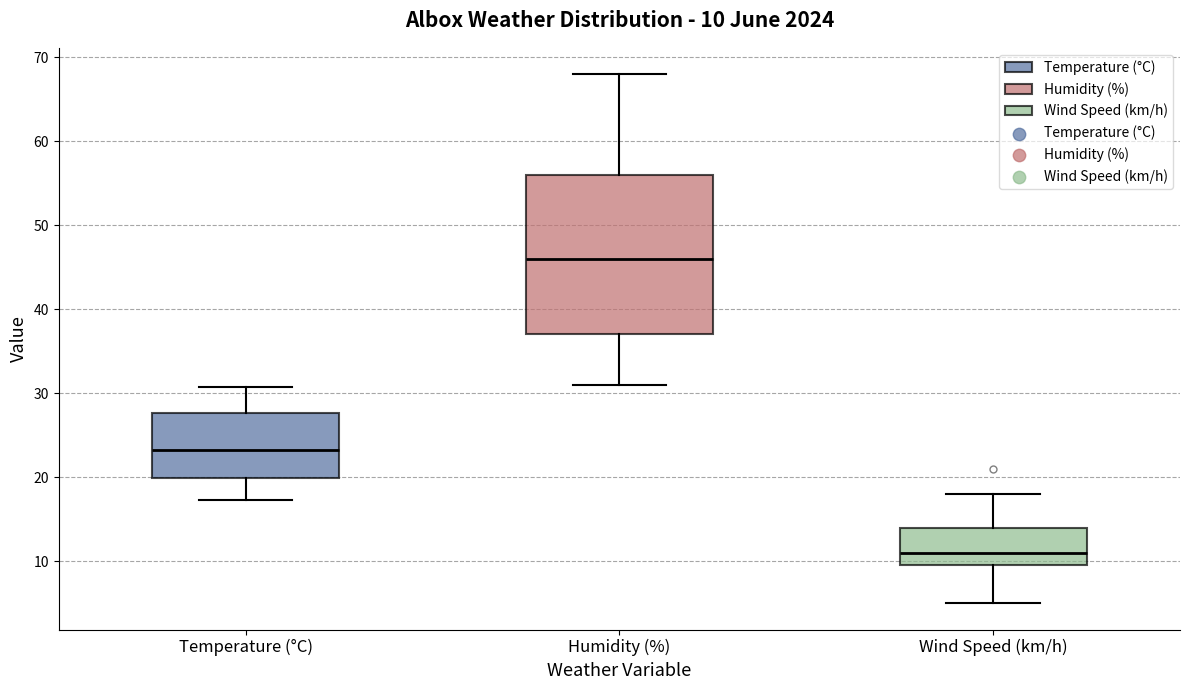

Which box's median line is the lowest?

Wind Speed (km/h)